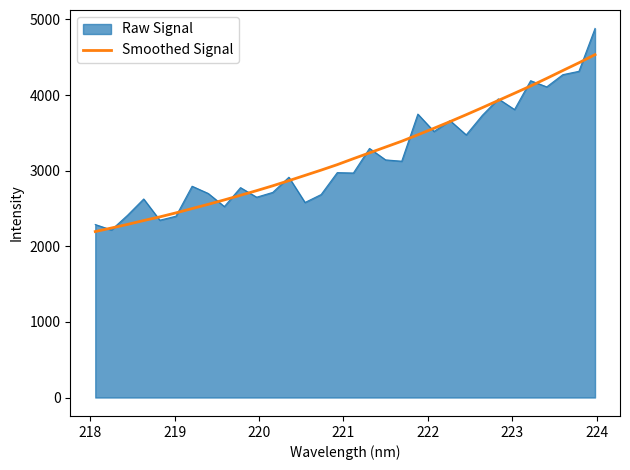

Which series has the widest spread of values?

Raw Signal